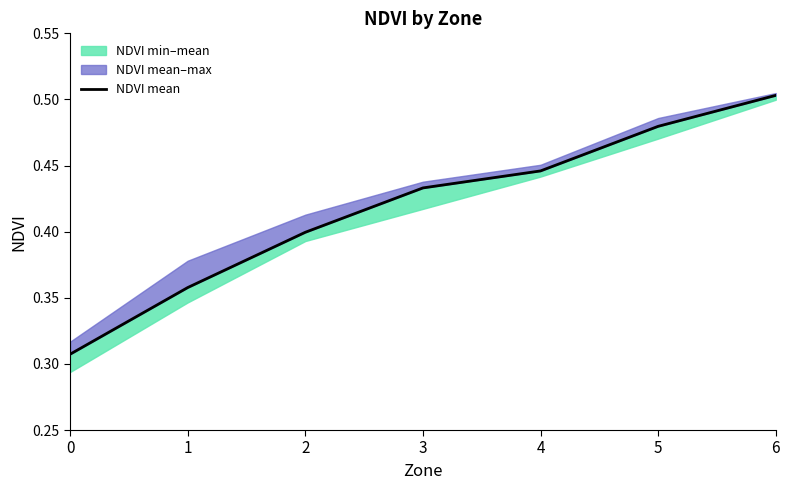

Reading right to left, extract all data points from this chart.

6=0.5	5=0.5	4=0.4	3=0.4	2=0.4	1=0.4	0=0.3